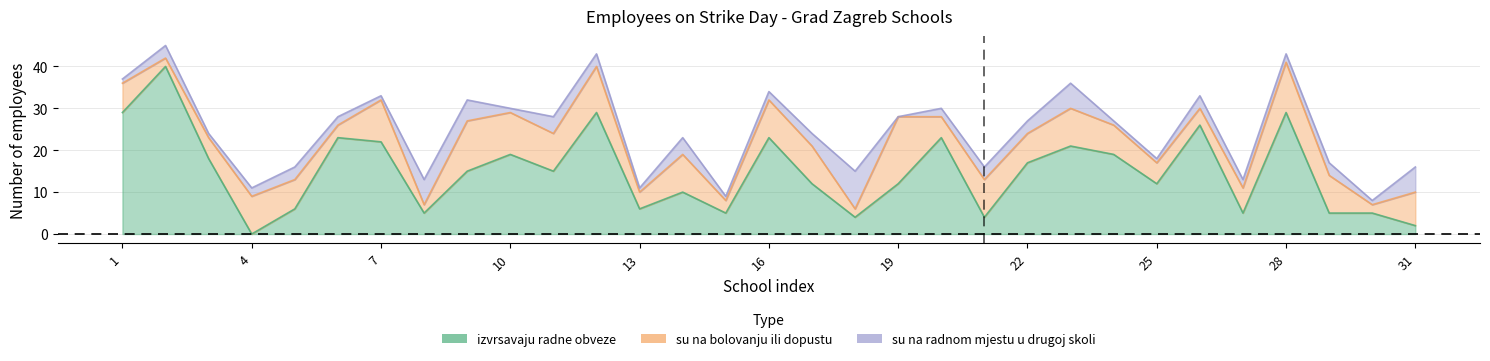

At which category is the sum across all series the highest?

2